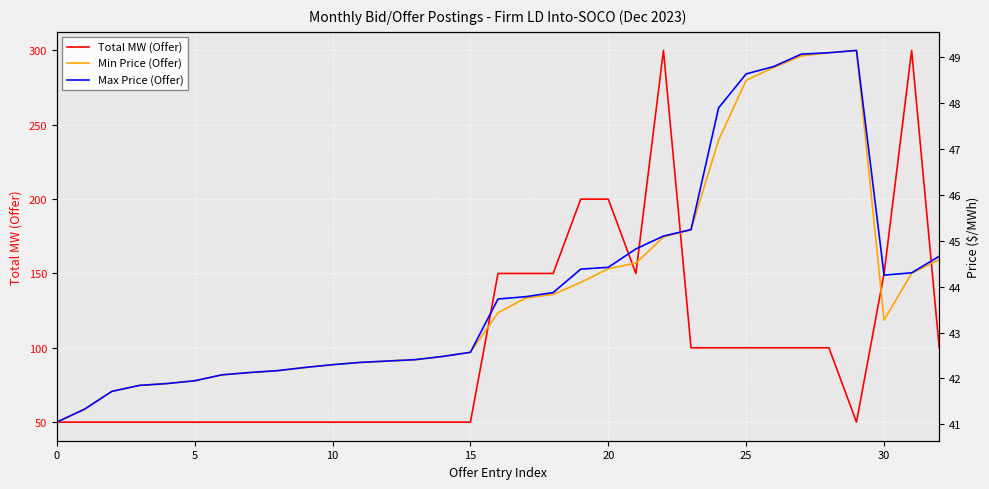

Rank the series by their maximum value, from highest to lowest.

Total MW (Offer), Min Price (Offer), Max Price (Offer)